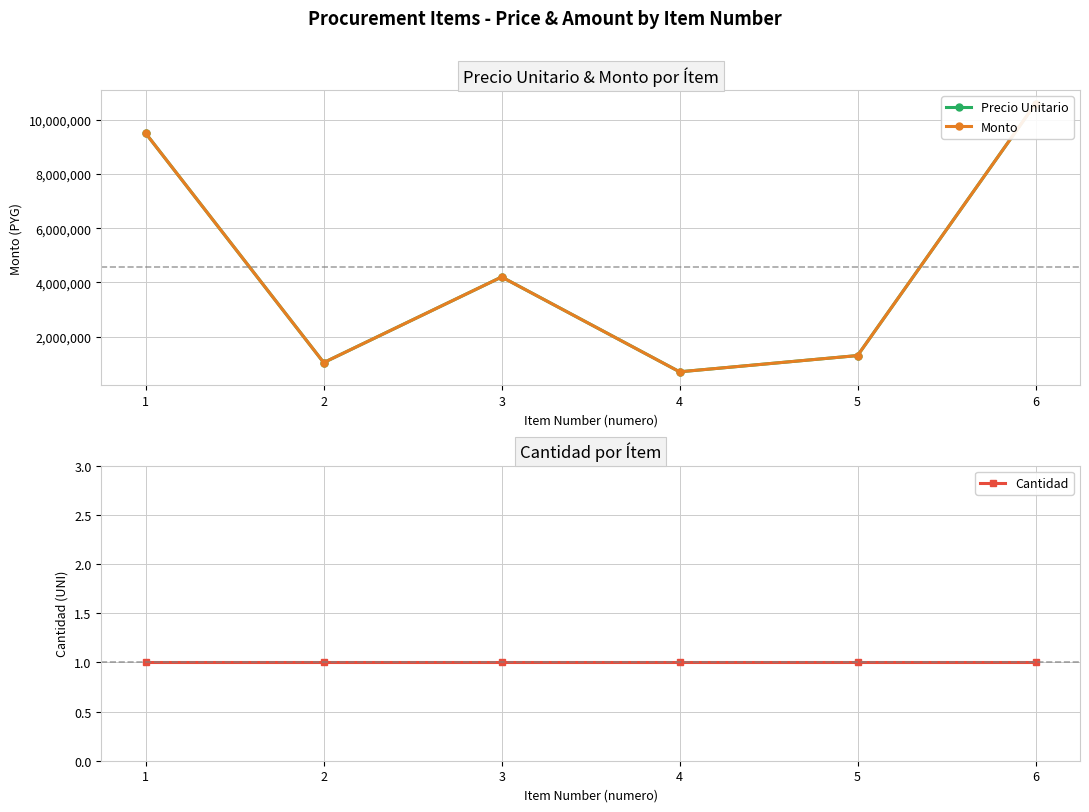

What is the value of the Monto point at the 6th from the left?

10600000